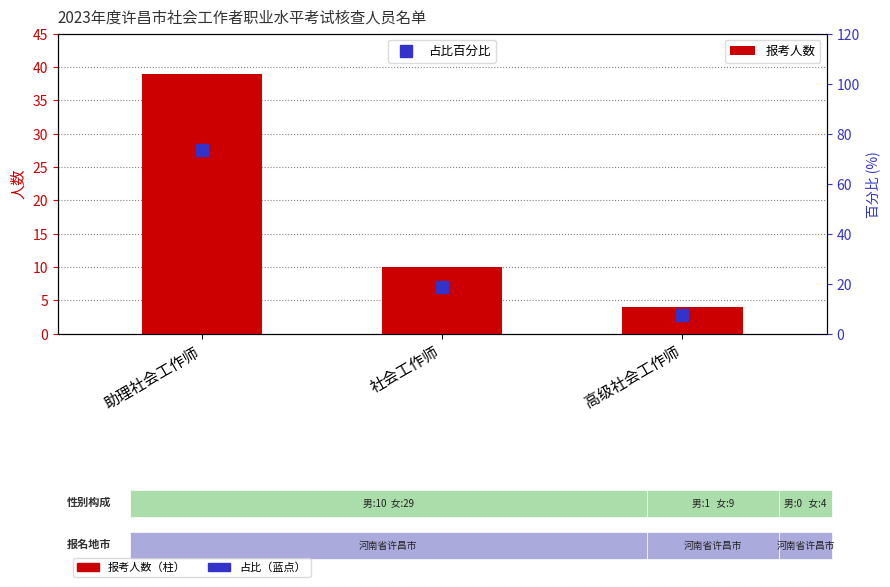

Does the chart contain stacked bars?

No